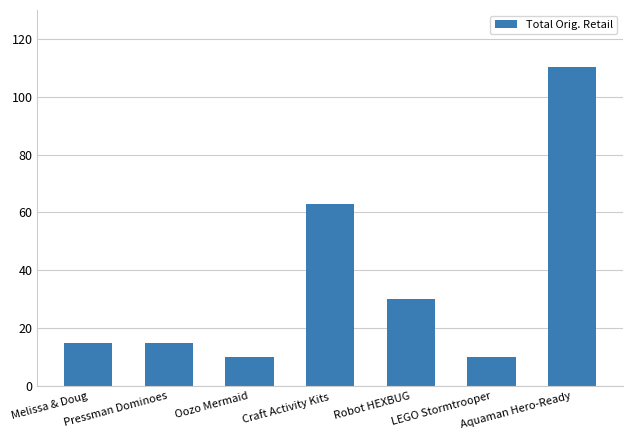

What is the sum of all values?

253.1